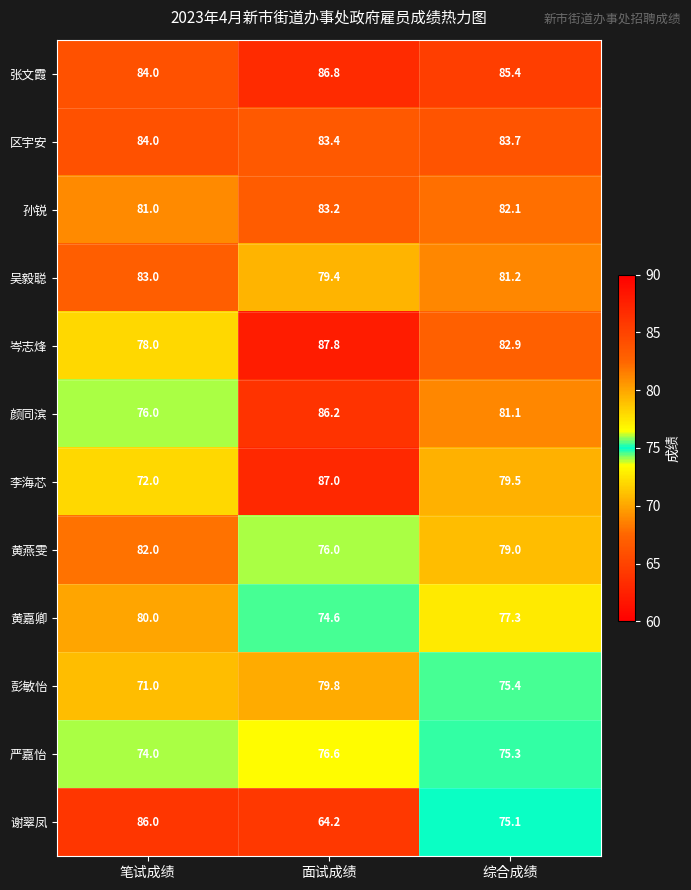

At how many categories does at least one series exceed 72?

3